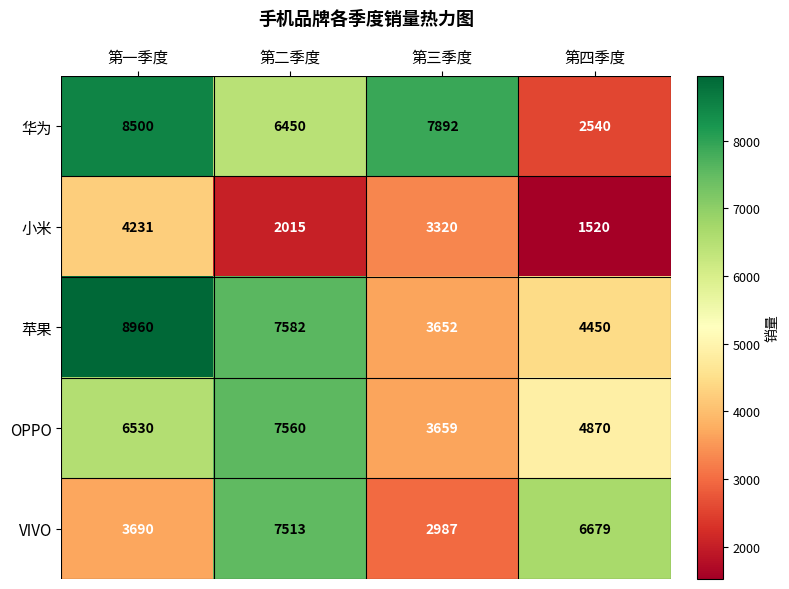

Rank the series at 第一季度 from highest to lowest value.

苹果, 华为, OPPO, 小米, VIVO